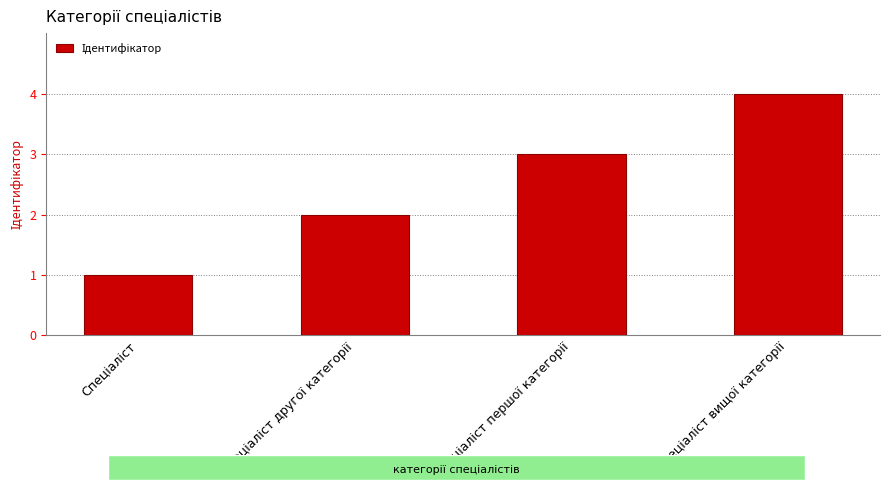

What is the difference between the maximum and minimum values?

3